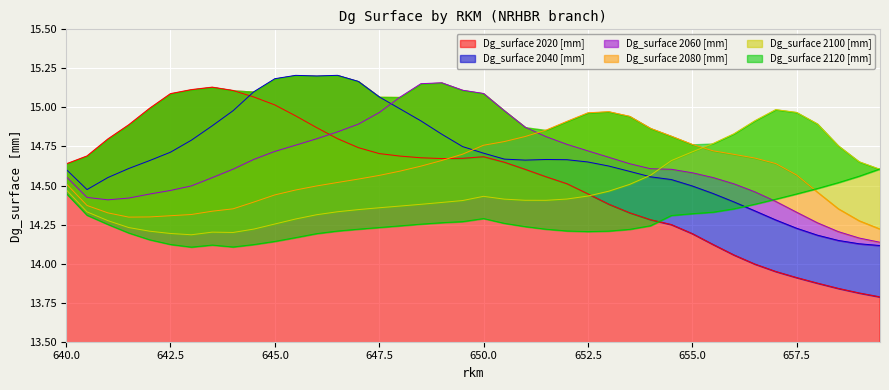

Rank the series by their maximum value, from lowest to highest.

Dg_surface 2120 [mm], Dg_surface 2080 [mm], Dg_surface 2100 [mm], Dg_surface 2020 [mm], Dg_surface 2060 [mm], Dg_surface 2040 [mm]